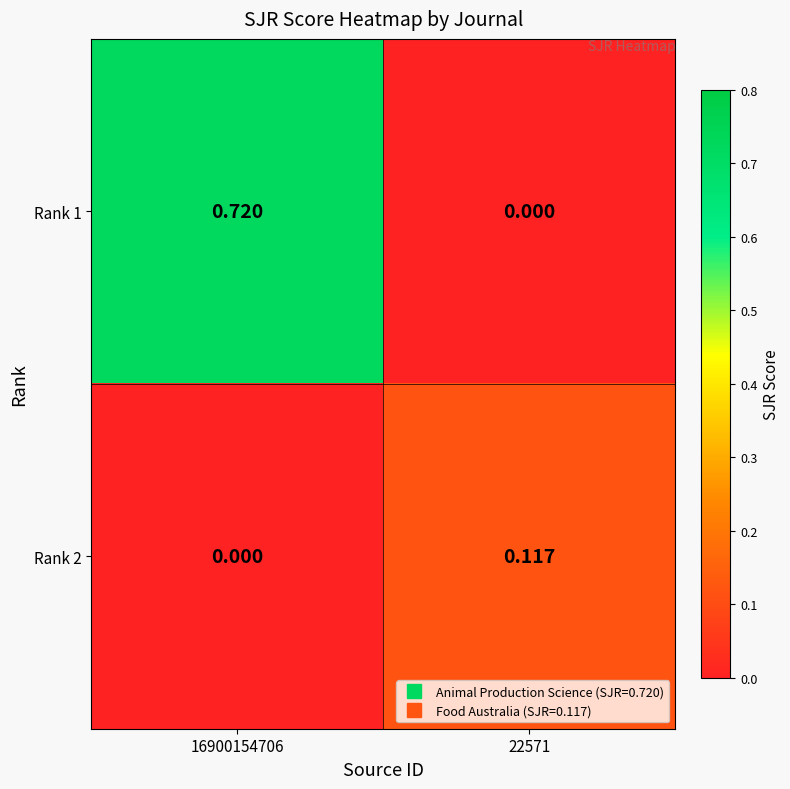

Is the value of Rank 1 at 16900154706 greater than the value of Rank 2 at 16900154706?

Yes